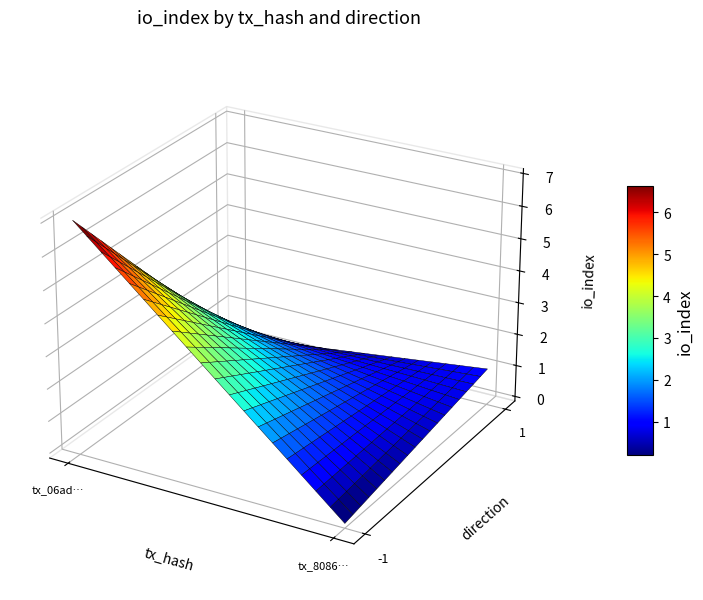

Between direction and io_index, which is larger?

io_index